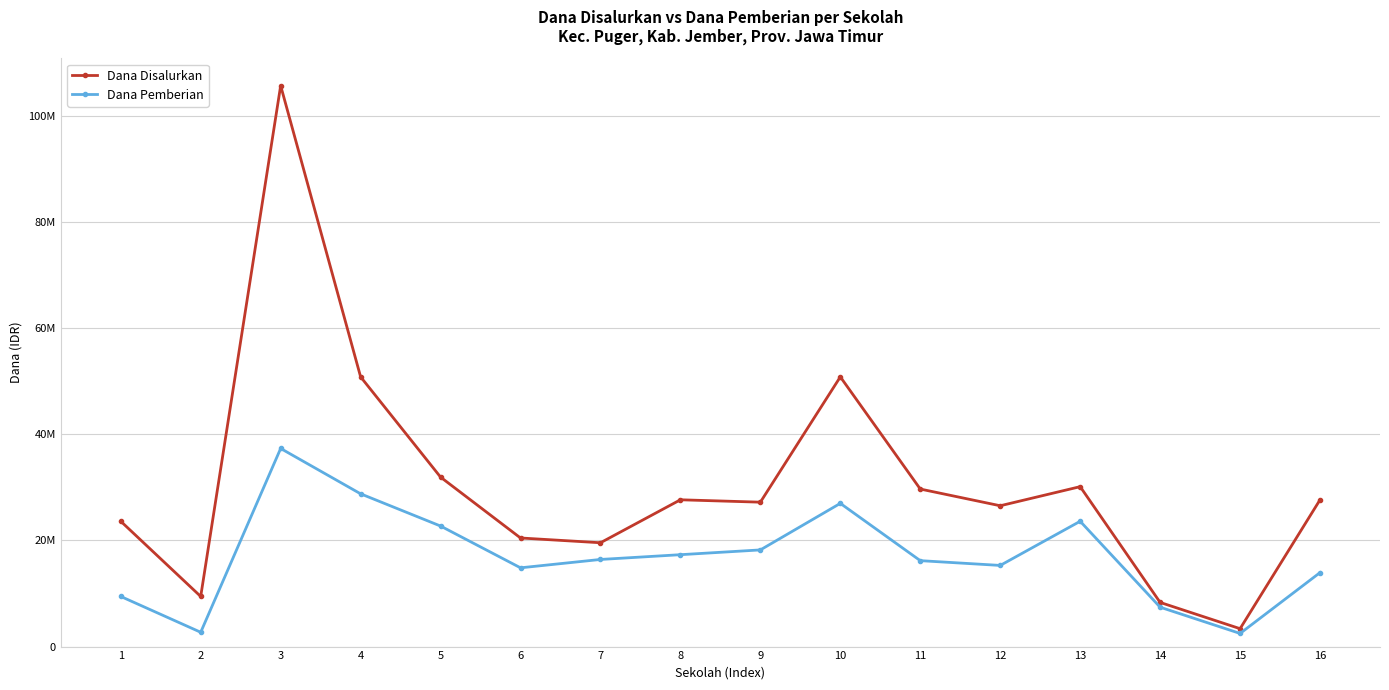

Reading left to right, extract all data points from this chart.

Dana Disalurkan: 1=23625000	2=9450000	3=105750000	4=50850000	5=31950000	6=20475000	7=19575000	8=27675000	9=27225000	10=50850000	11=29700000	12=26550000	13=30150000	14=8325000	15=3375000	16=27675000
Dana Pemberian: 1=9450000	2=2700000	3=37350000	4=28800000	5=22725000	6=14850000	7=16425000	8=17325000	9=18225000	10=27000000	11=16200000	12=15300000	13=23625000	14=7425000	15=2475000	16=13950000